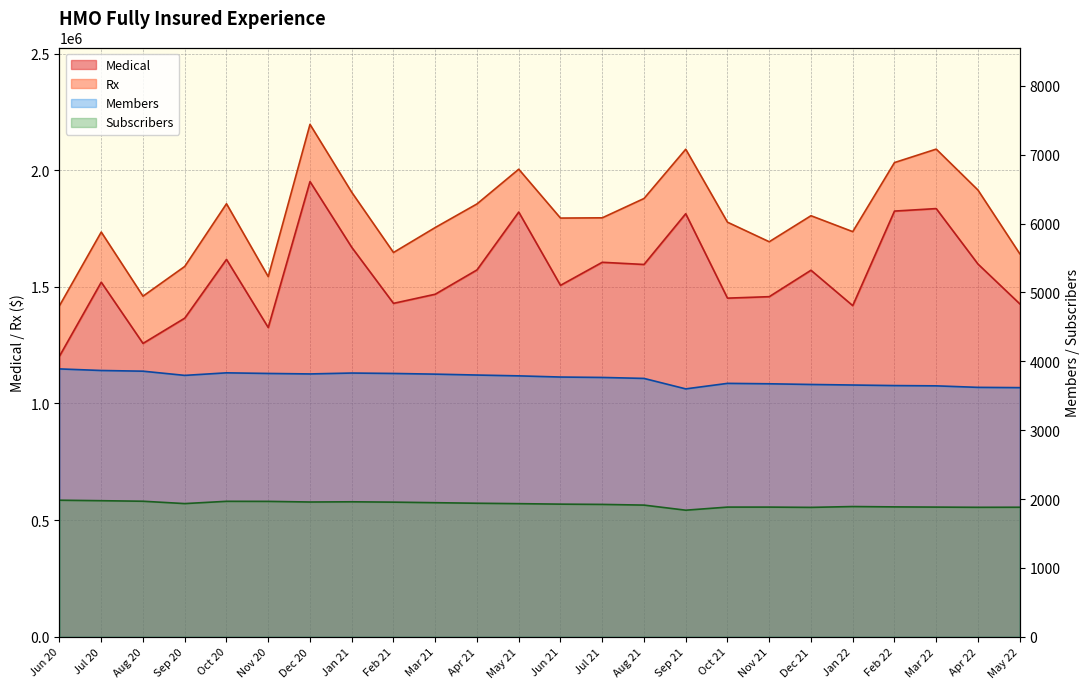

True or false: Members and Medical cross at least once.

False